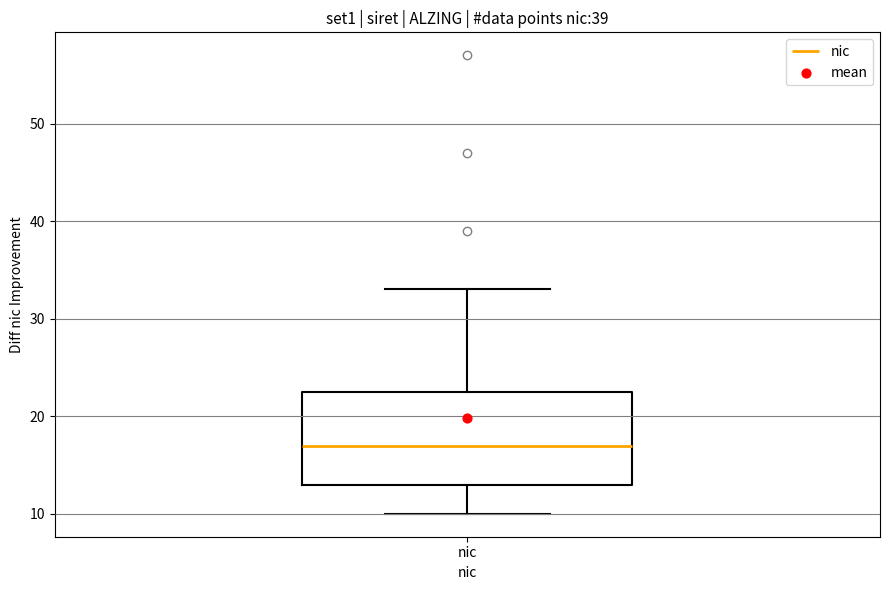

Where does the median line of the box for nic sit on the y-axis? The values are not printed on the chart, so give them approximately, as read against the axis.

17